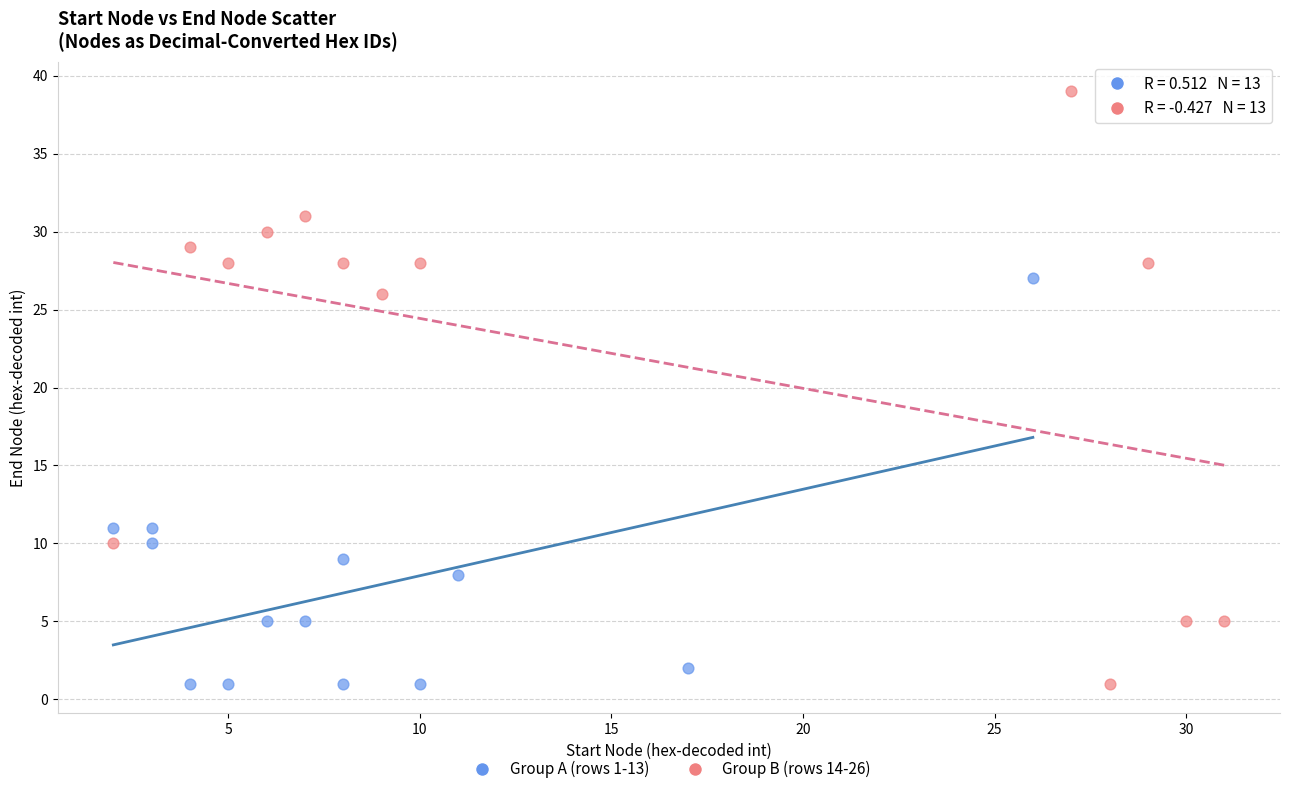

What are all the series names shown in the legend?

Group A (rows 1-13), Group B (rows 14-26)